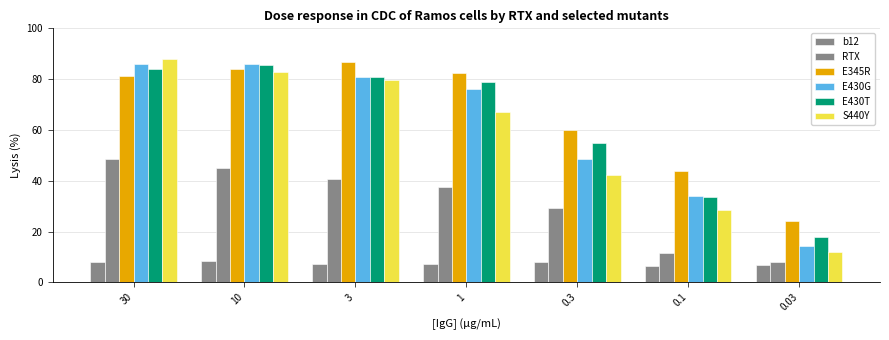

At how many categories does at least one series exceed 47?

5